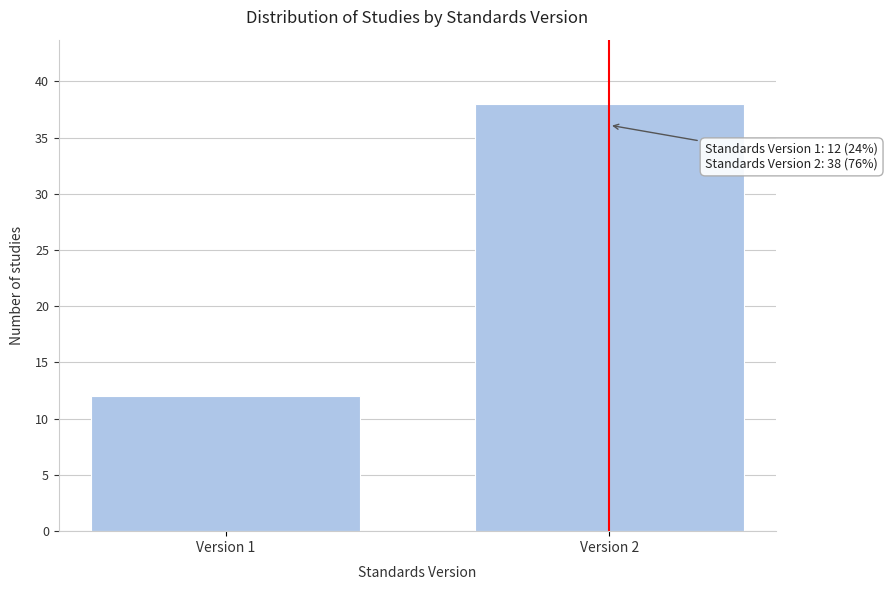

Reading right to left, extract all data points from this chart.

Version 2=38	Version 1=12